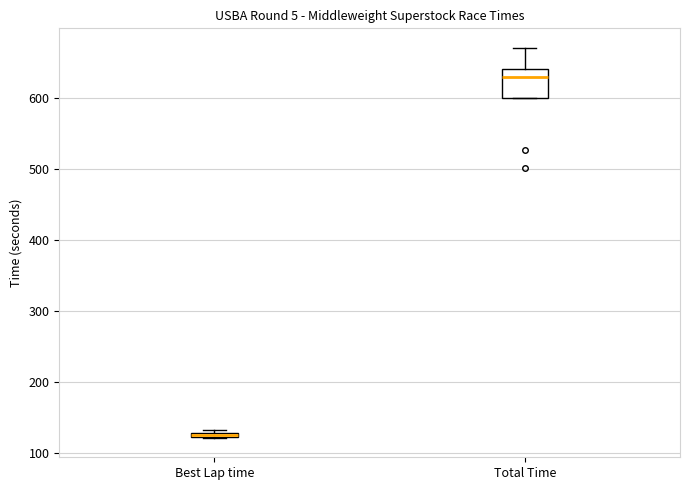

Which box is the tallest, from its lower edge to its upper edge?

Total Time